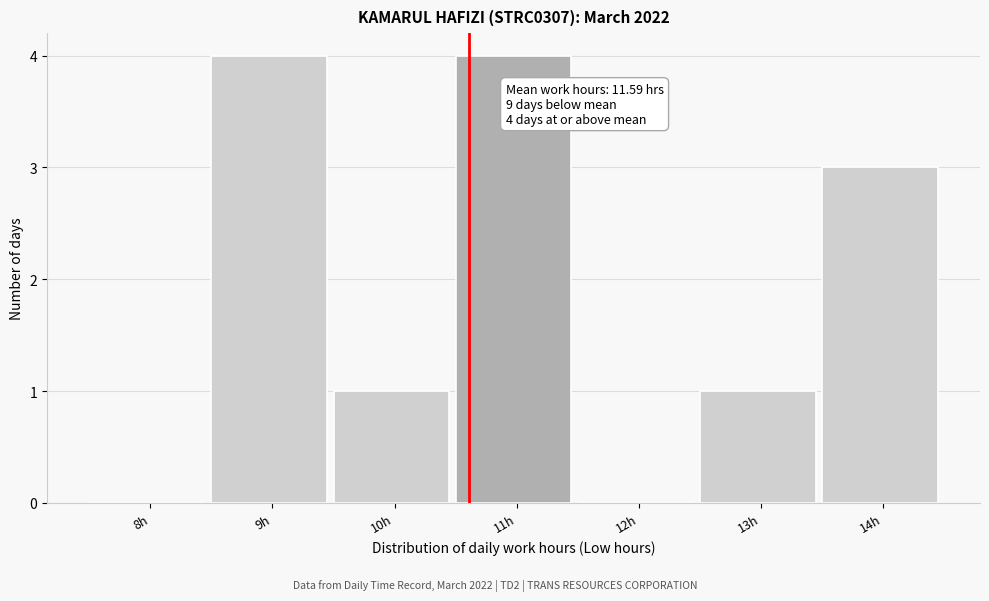

Reading right to left, extract all data points from this chart.

14h=3	13h=1	12h=0	11h=4	10h=1	9h=4	8h=0